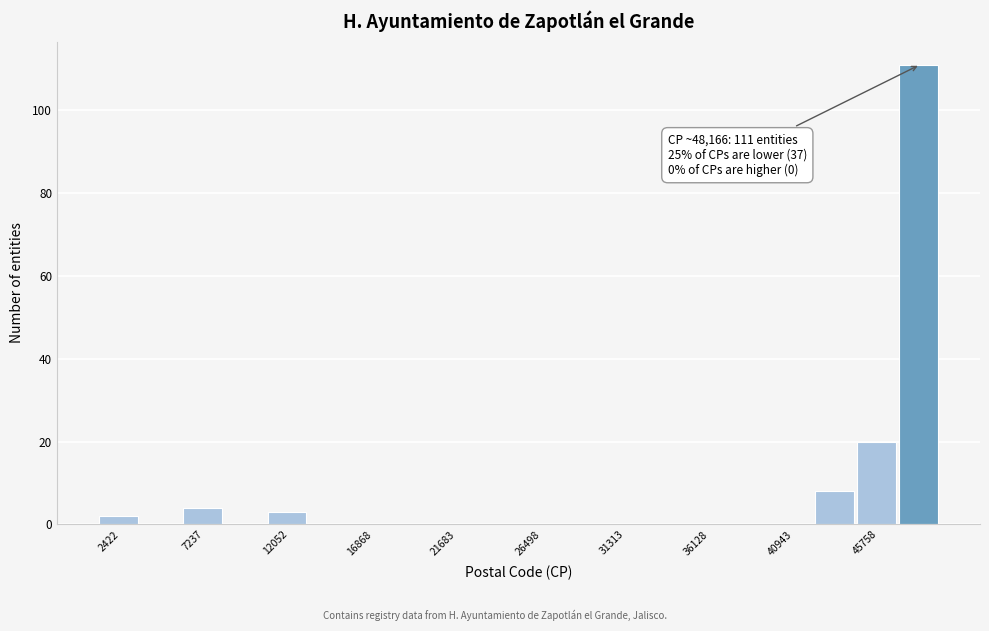

Over which range of the x-axis is the bar tallest?

47000 to 49500